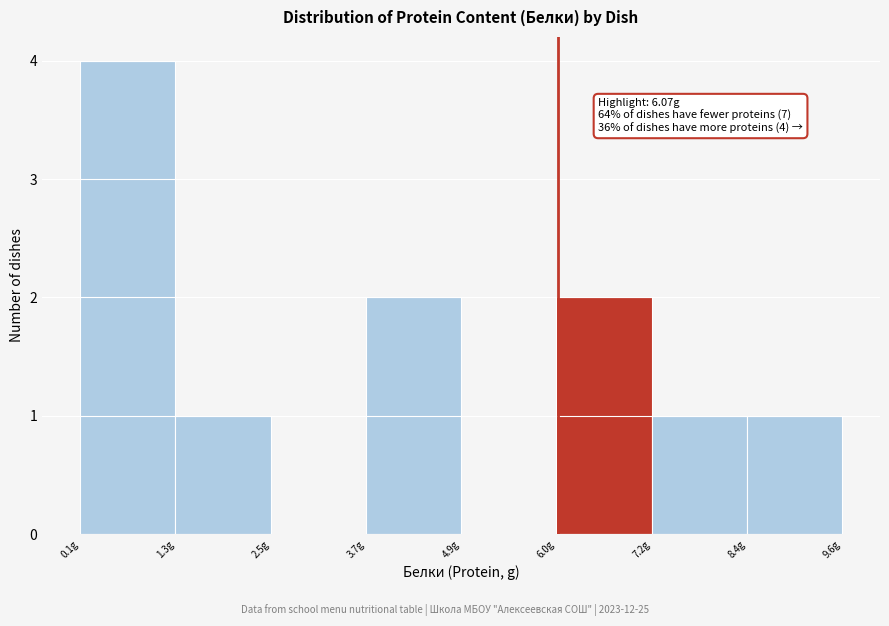

Over which range of the x-axis is the bar tallest?

0.0 to 1.2